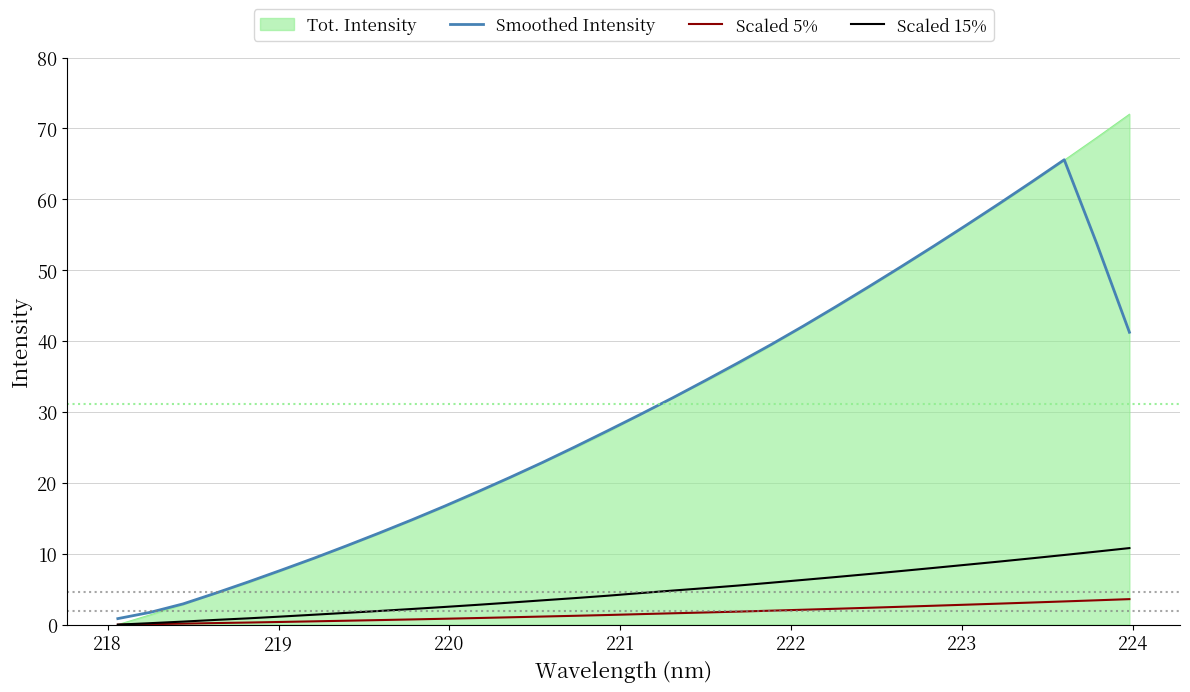

What is the greatest value displayed?

72.0